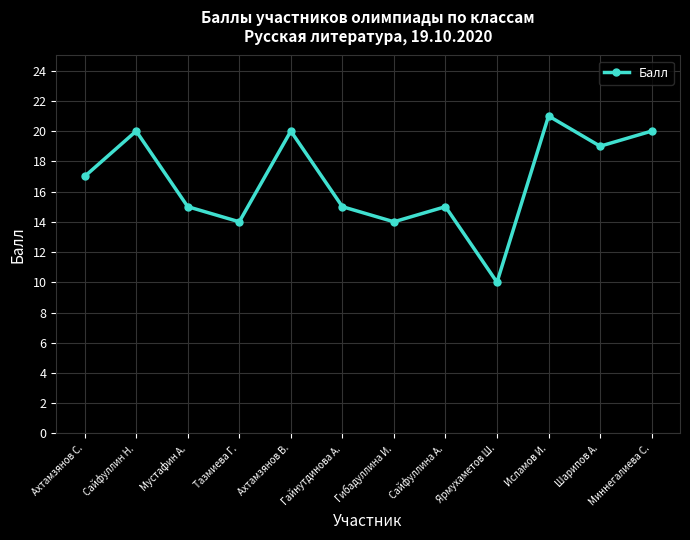

What is the change in value from Ахтамзянов В. to Гайнутдинова А.?

-5